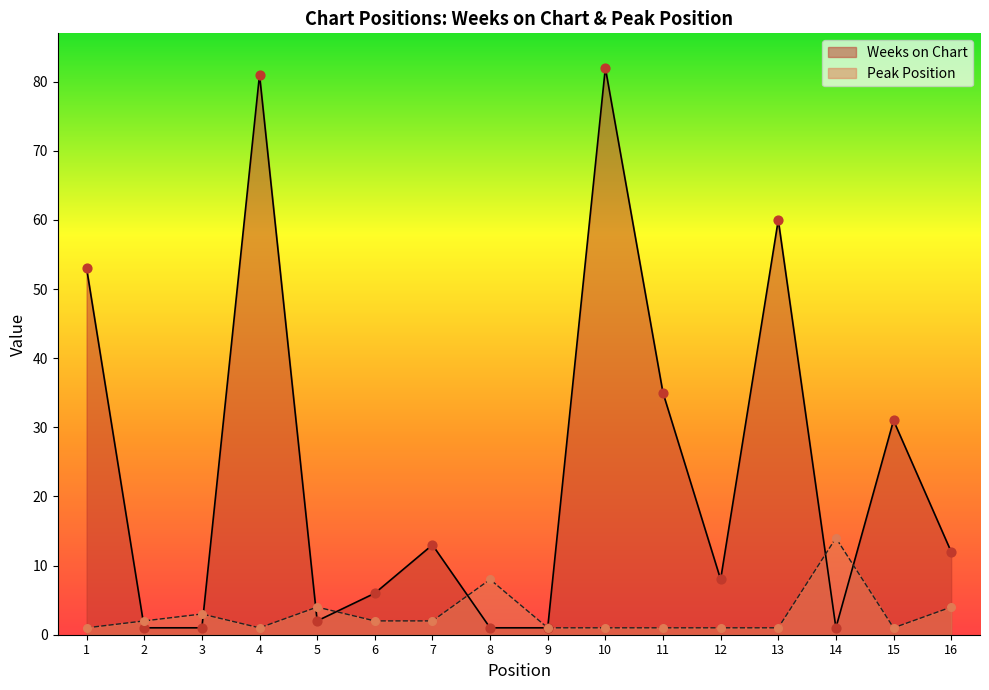

What is the total value across all series at 8?

9